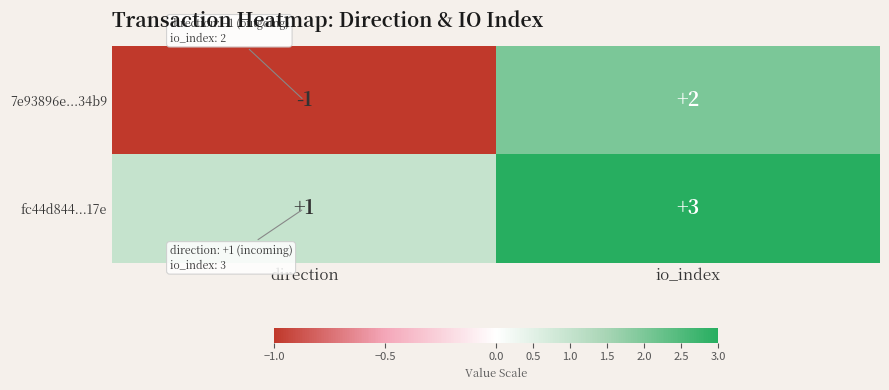

The 7e93896e...34b9 series shows 2 at io_index. True or false?

True